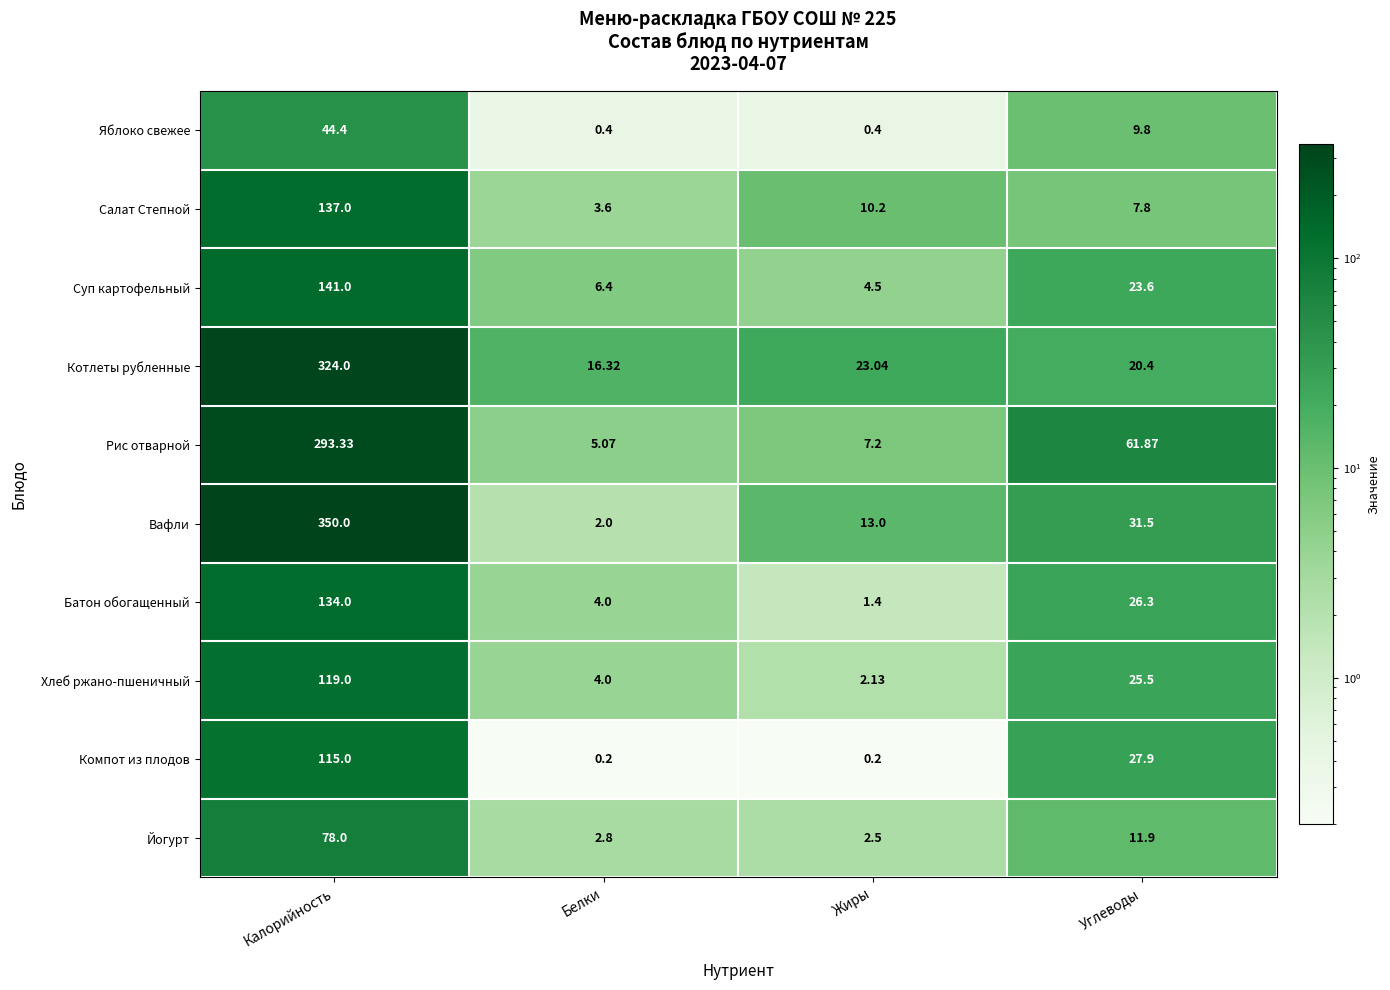

At how many categories does at least one series exceed 308?

1